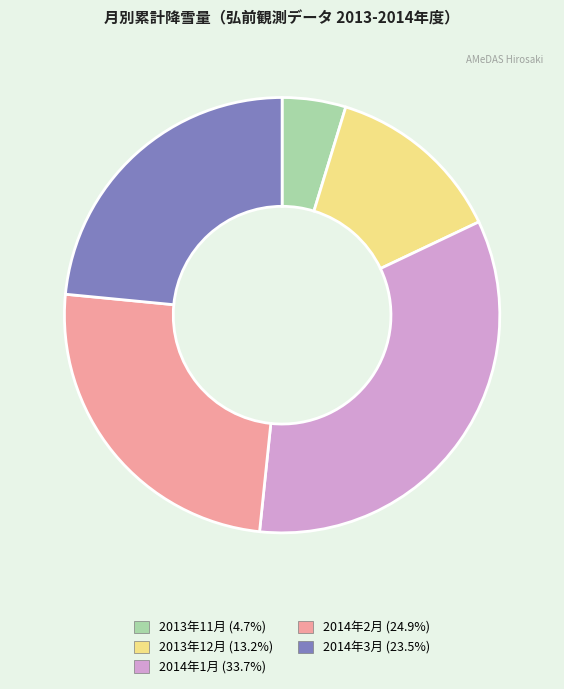

What is the smallest slice in the pie chart?

2013年11月